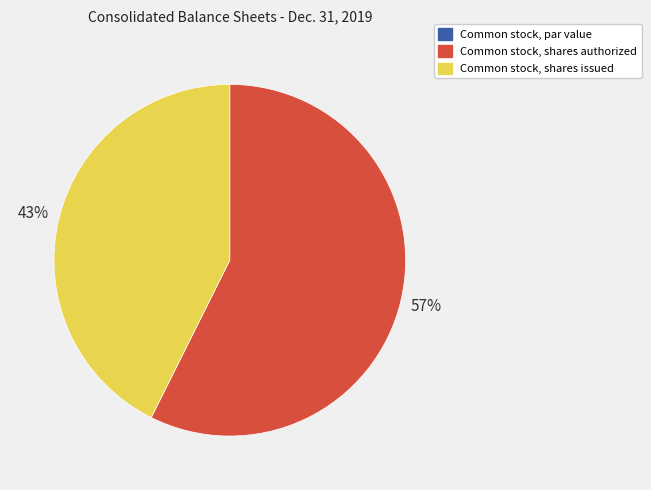

The Common stock, shares issued slice represents 43% of the pie. True or false?

True